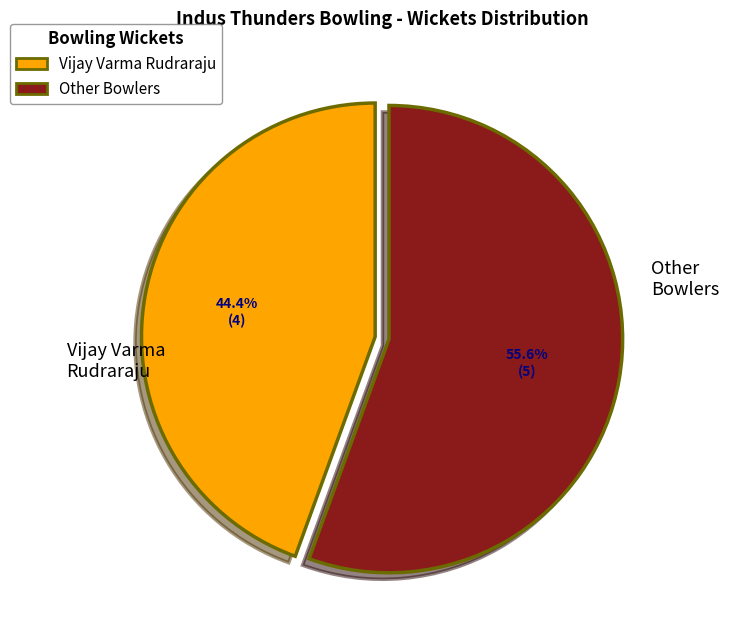

Does any single category account for the majority?

Yes